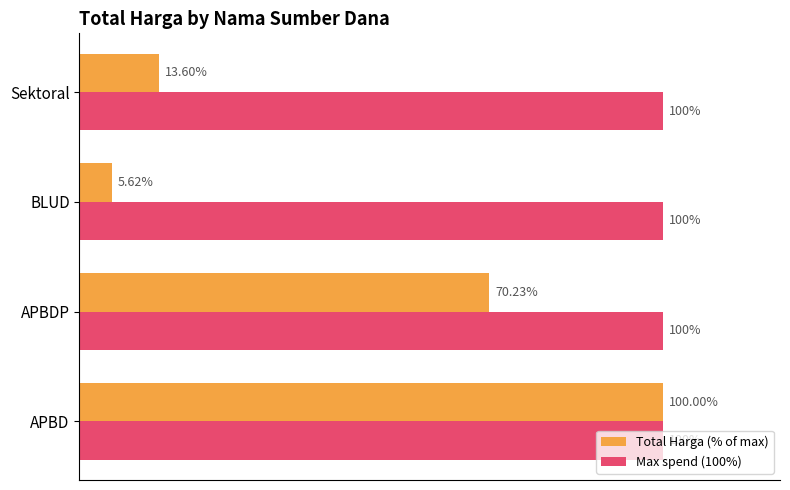

Rank the series at Sektoral from highest to lowest value.

Max spend (100%), Total Harga (% of max)